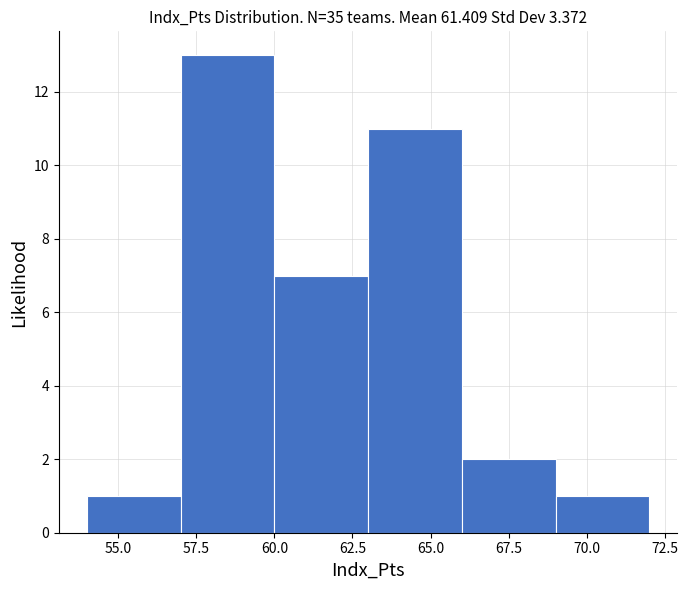

Over which range of the x-axis is the bar tallest?

57 to 60